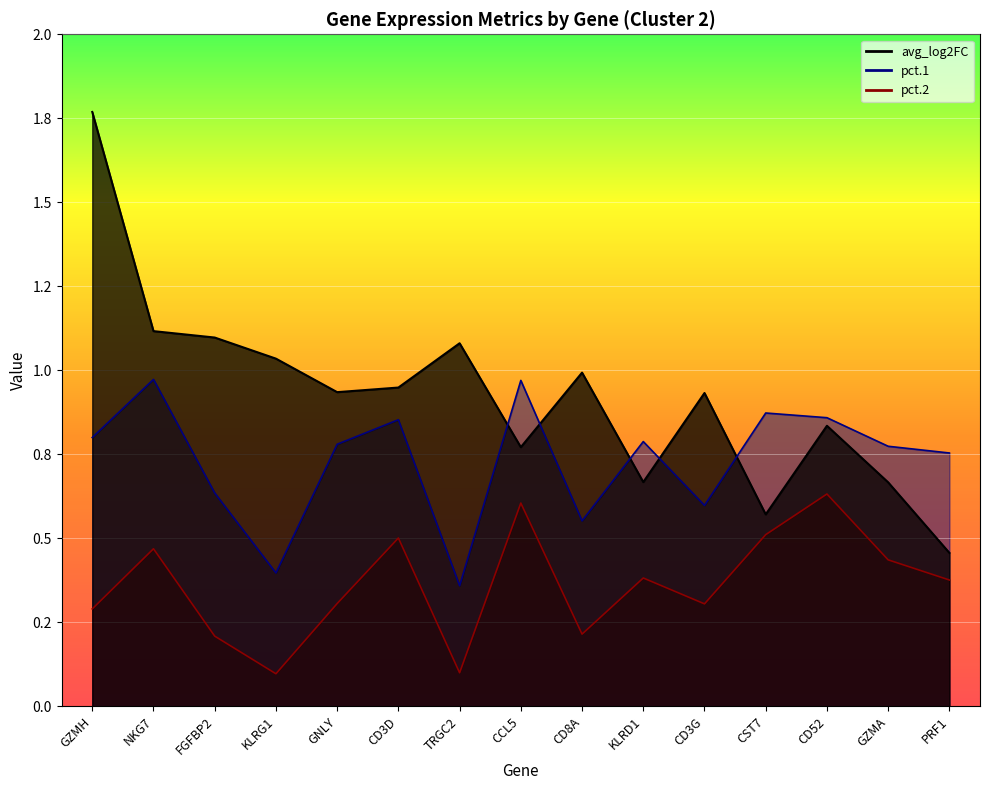

At how many categories does at least one series exceed 0?

15